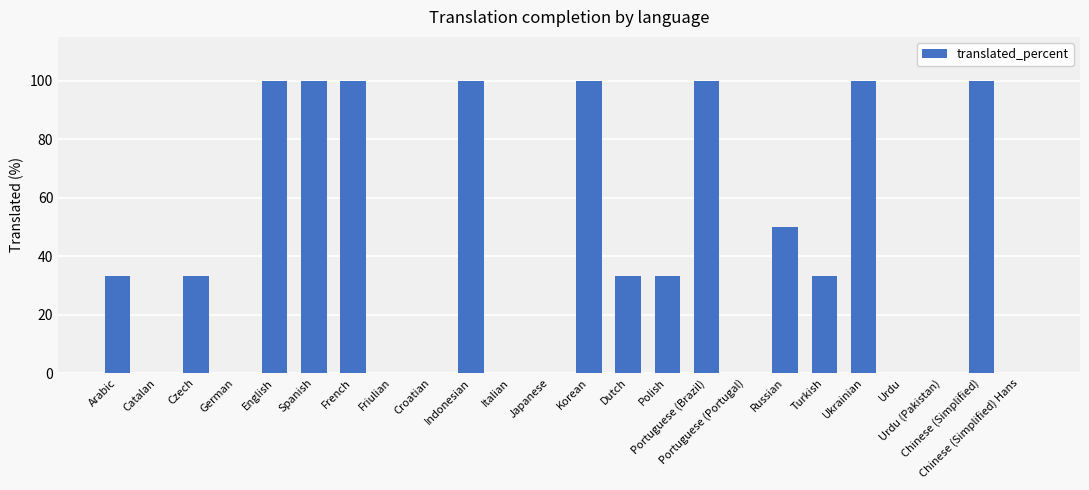

Reading left to right, list all the values displayed in this chart.

Arabic=33.3	Catalan=0.0	Czech=33.3	German=0.0	English=100.0	Spanish=100.0	French=100.0	Friulian=0.0	Croatian=0.0	Indonesian=100.0	Italian=0.0	Japanese=0.0	Korean=100.0	Dutch=33.3	Polish=33.3	Portuguese (Brazil)=100.0	Portuguese (Portugal)=0.0	Russian=50.0	Turkish=33.3	Ukrainian=100.0	Urdu=0.0	Urdu (Pakistan)=0.0	Chinese (Simplified)=100.0	Chinese (Simplified) Hans=0.0